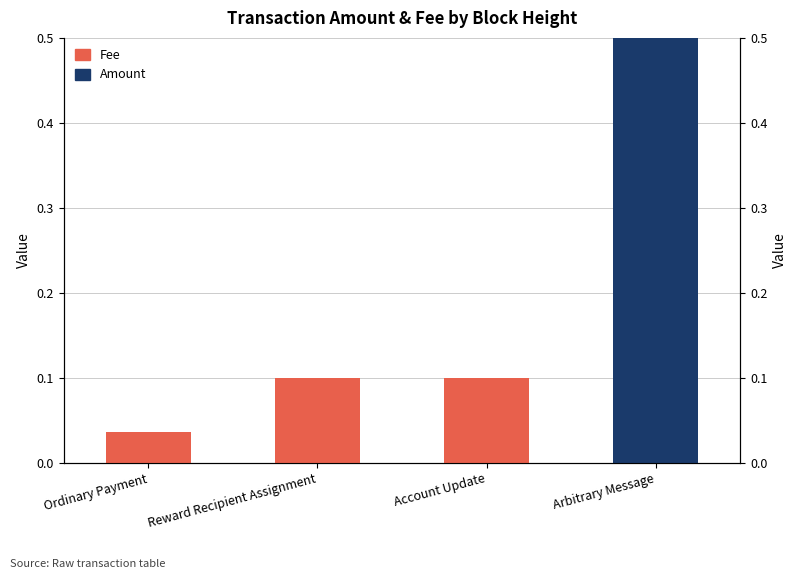

Reading right to left, list all the values displayed in this chart.

Amount: 4.0	0.0	0.0	0.0
Fee: 0.1	0.1	0.1	0.0